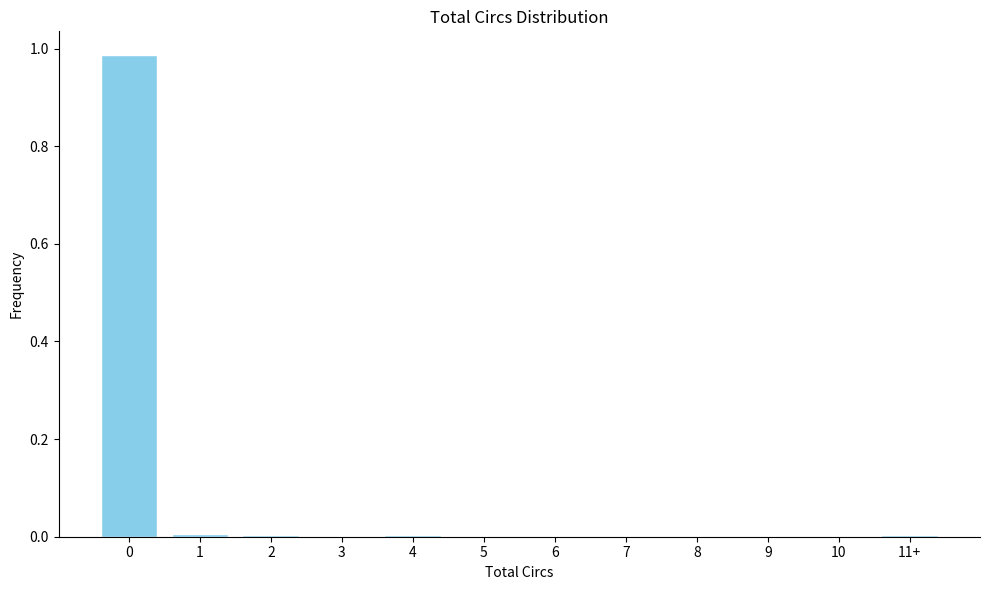

The chart shows a value of 0.0 at 9. True or false?

True